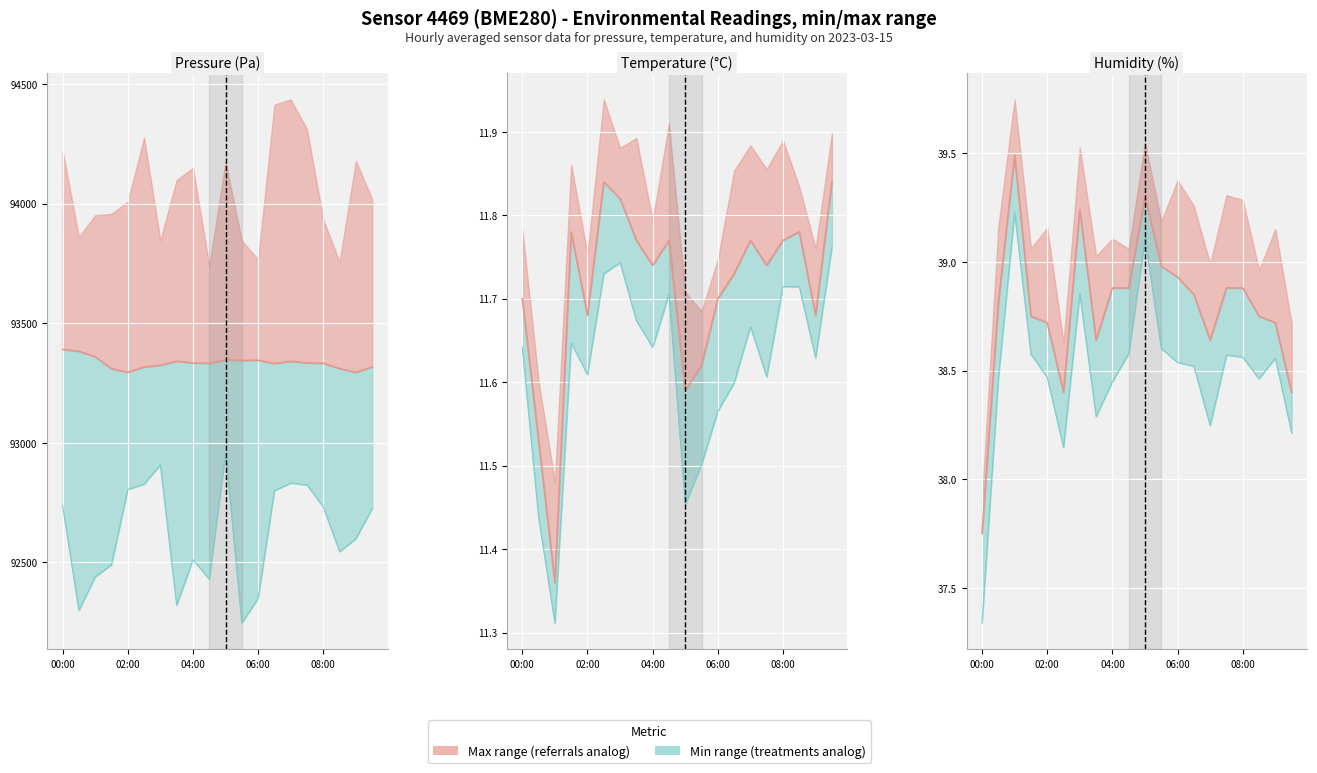

Count the number of categories in the chart.

20